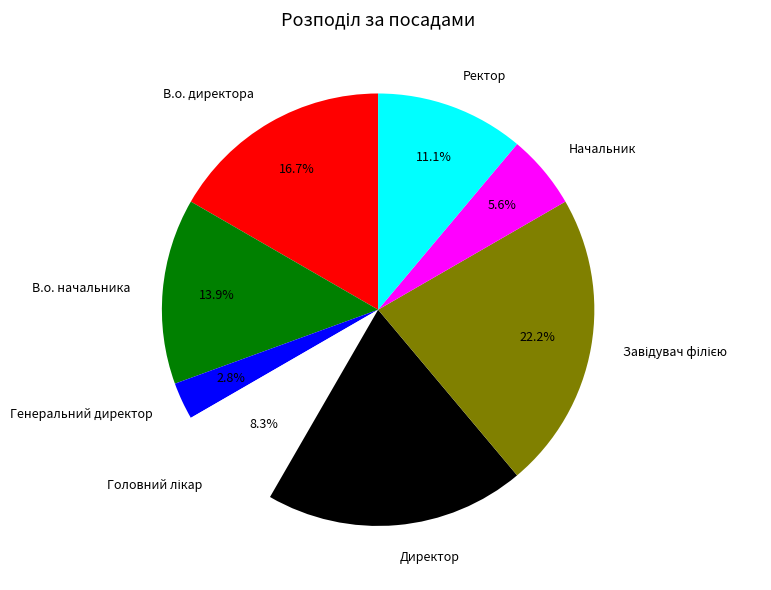

How many slices are in this pie chart?

8